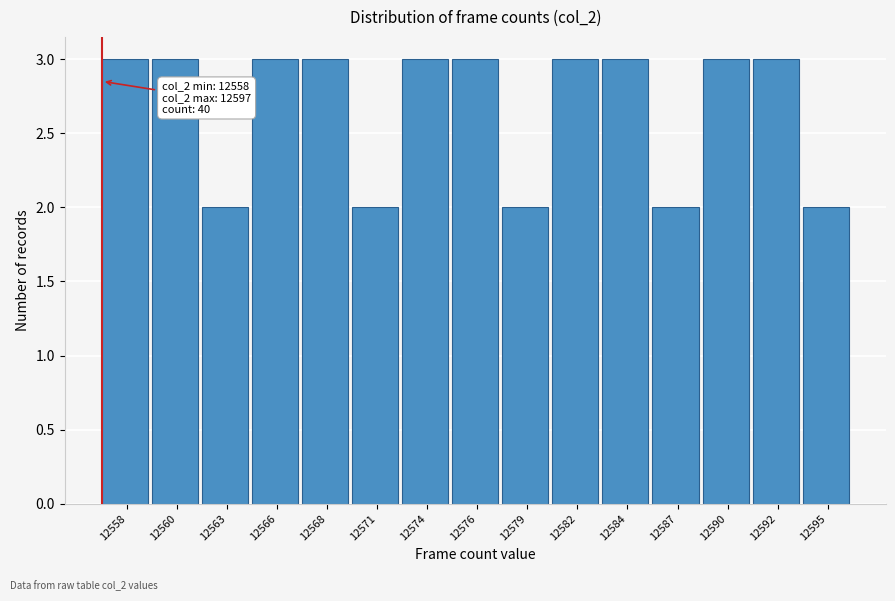

Reading left to right, transcribe all the data shown in this chart.

12558=3	12560=3	12563=2	12566=3	12568=3	12571=2	12574=3	12576=3	12579=2	12582=3	12584=3	12587=2	12590=3	12592=3	12595=2